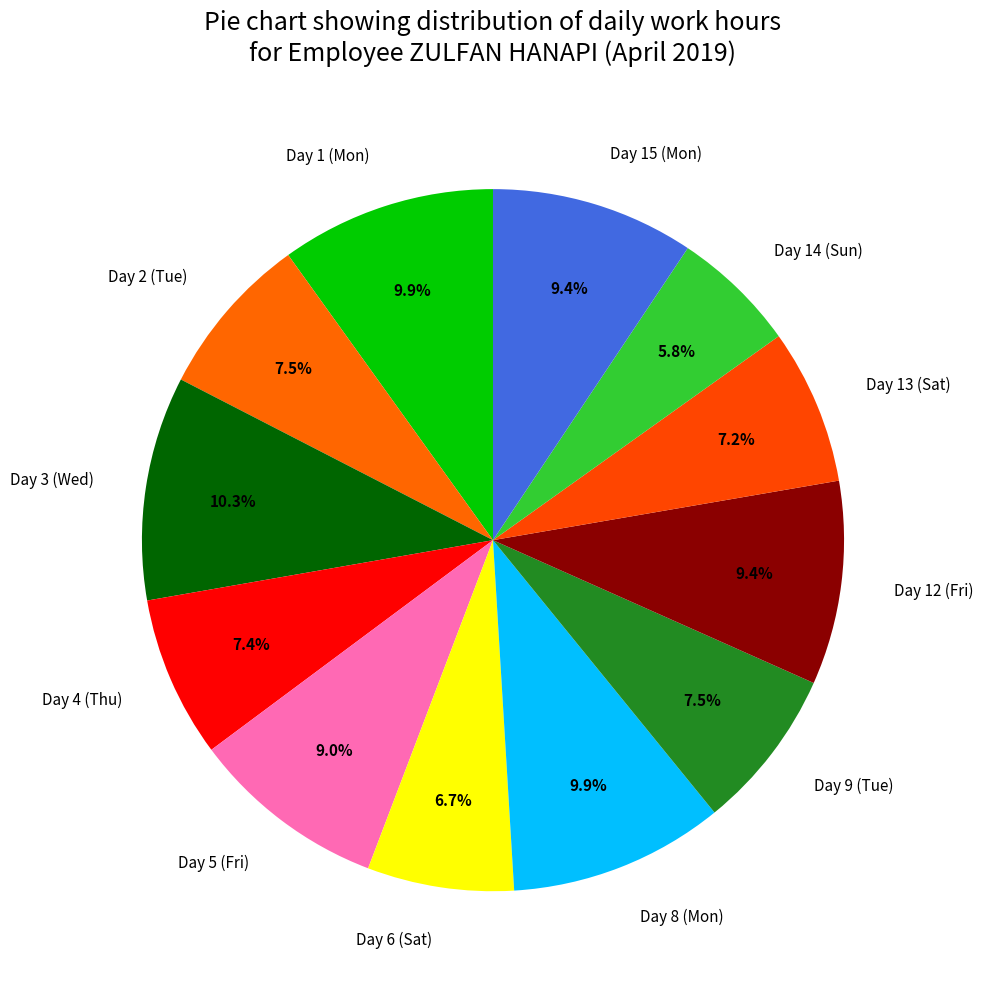

To the nearest percent, what percentage of the pie is Day 15 (Mon)?

9%